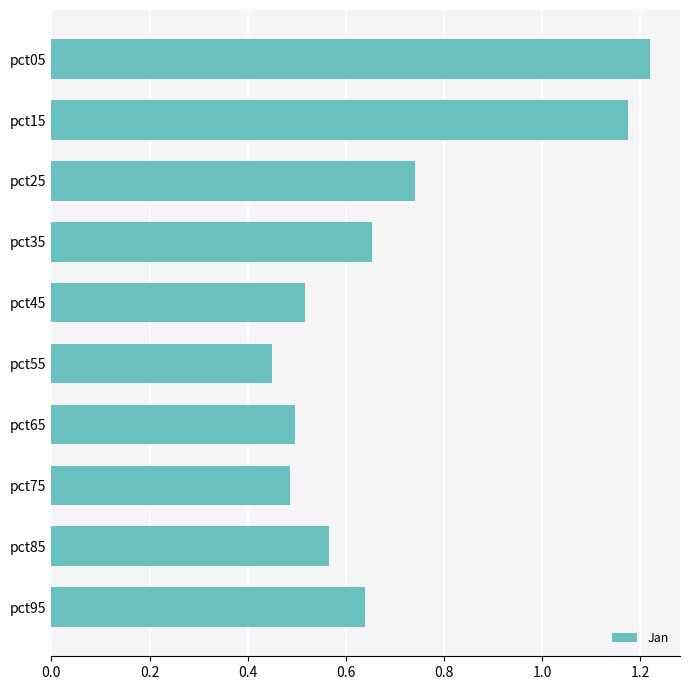

The value at pct05 is 0.3. True or false?

False